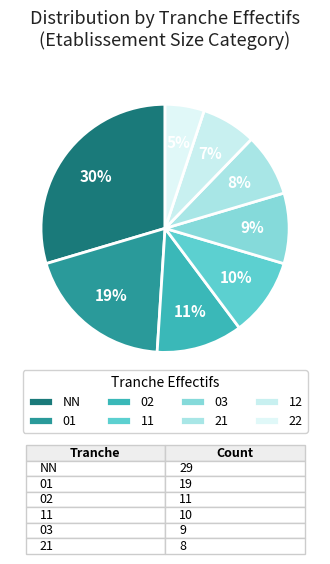

True or false: 01 accounts for 19% of the total.

True